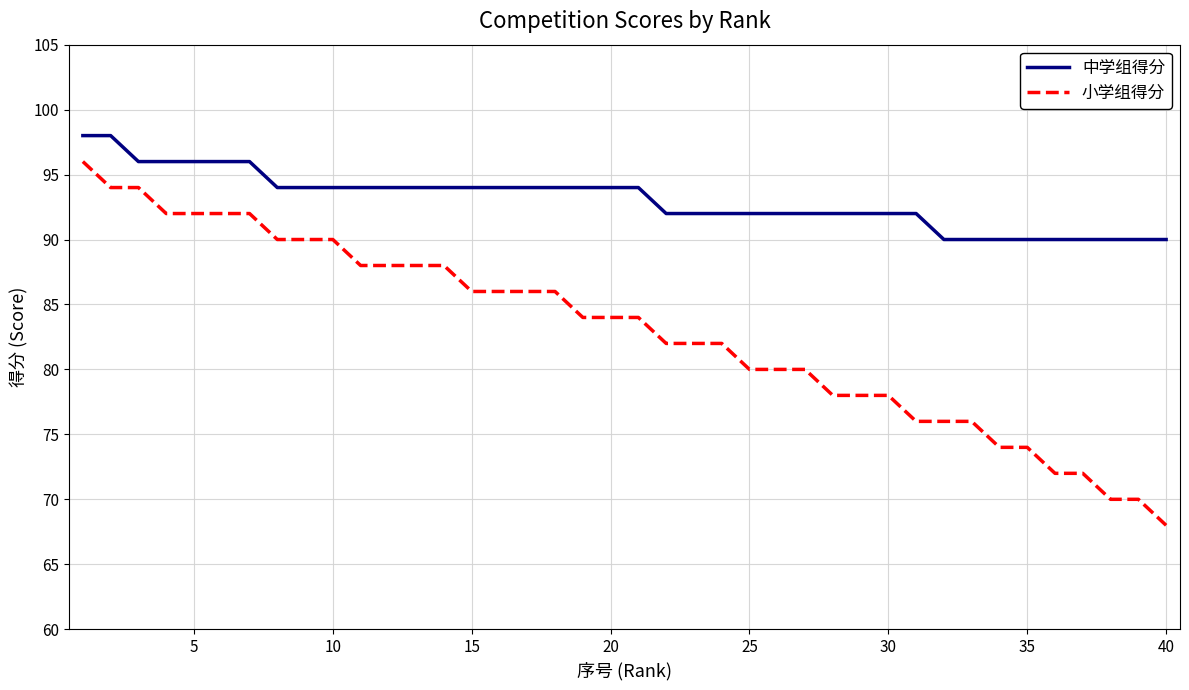

List the series in order of their overall mean, lowest first.

小学组得分, 中学组得分